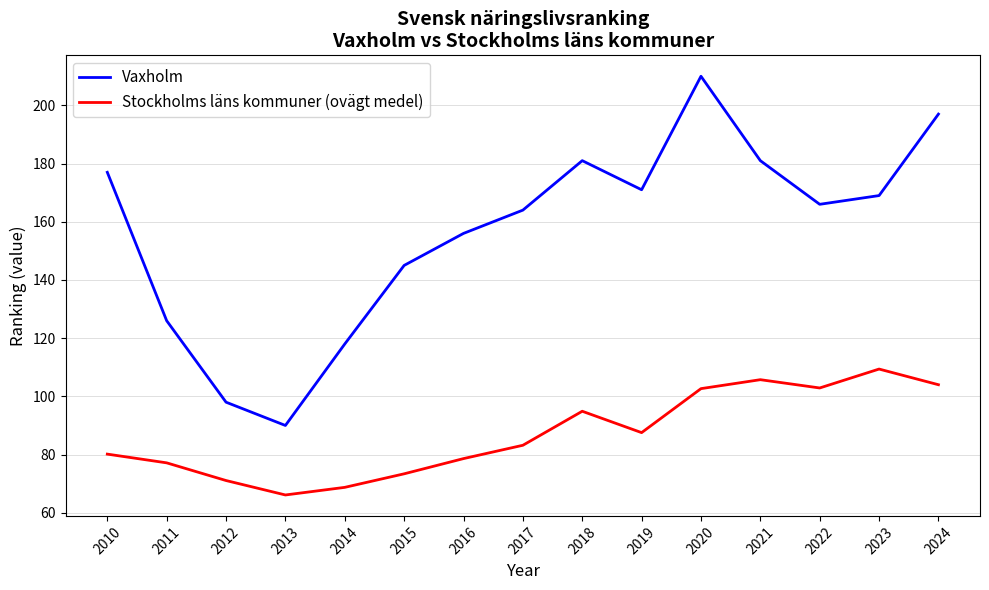

At how many categories does at least one series exceed 123?

12